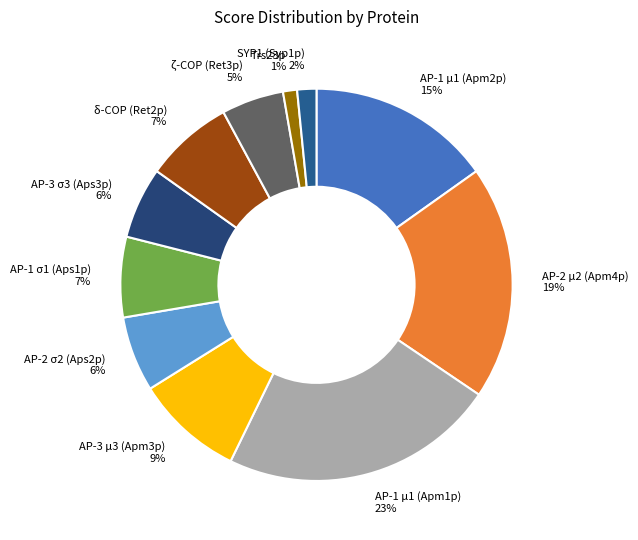

To the nearest percent, what is the difference between the largest and smallest slice percentages?

22%